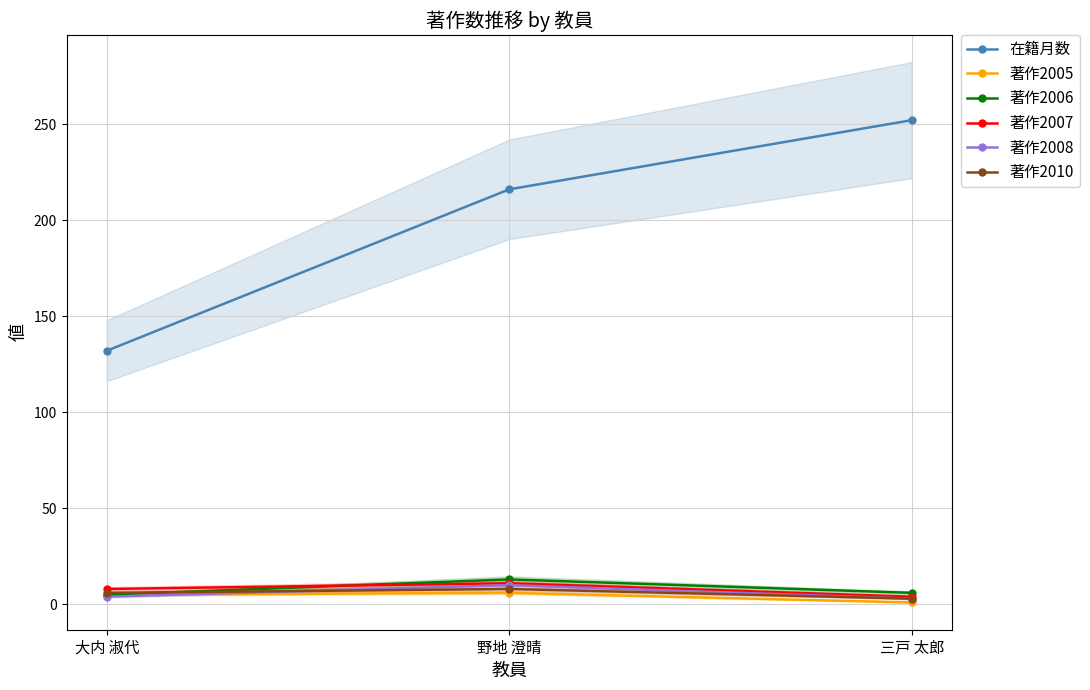

Which series has the largest total across all categories?

在籍月数